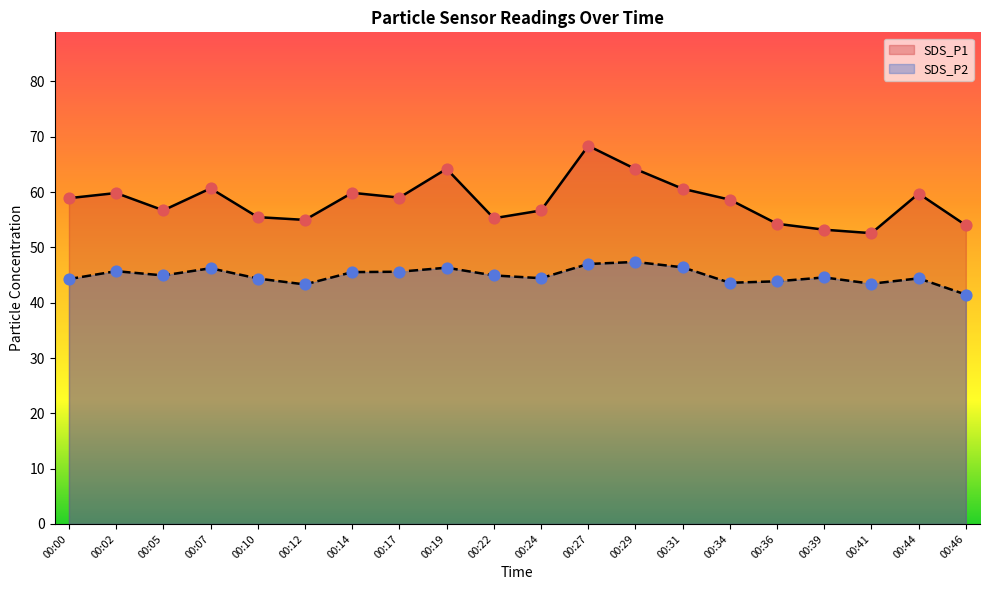

At which category is the sum across all series the highest?

00:27